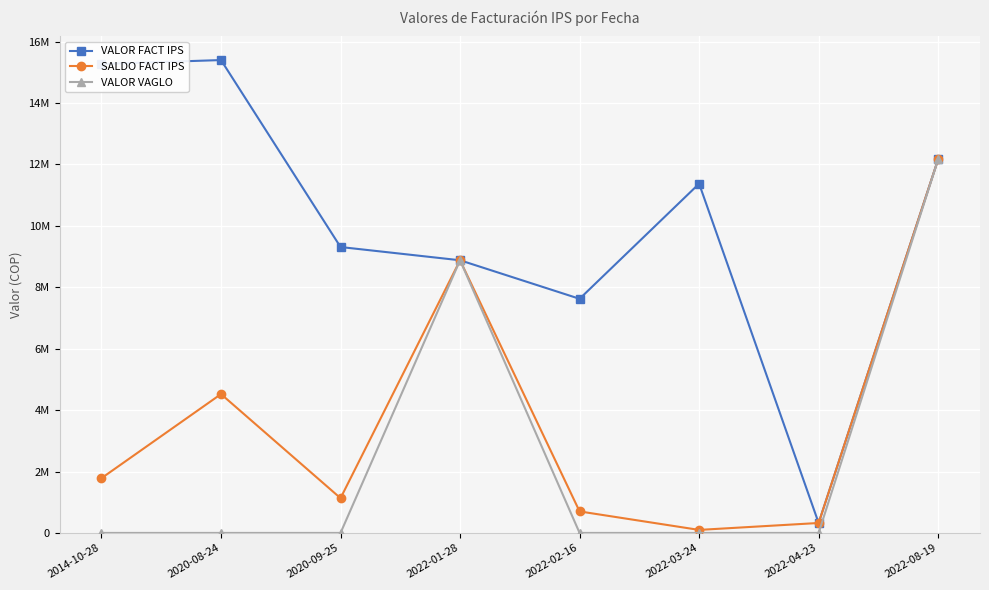

True or false: SALDO FACT IPS and VALOR FACT IPS intersect in this chart.

False